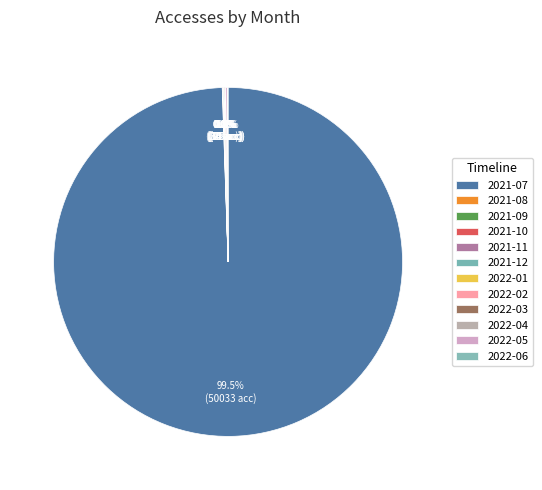

Is the sum of 2021-08 and 2021-11 greater than half?

No